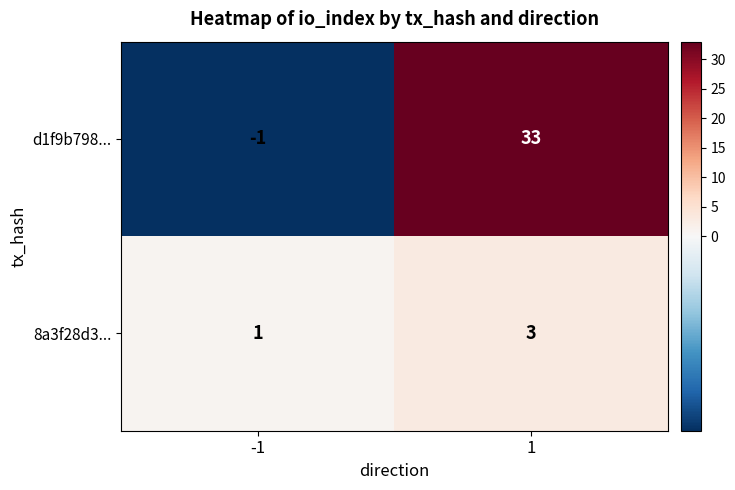

List the series in order of their overall mean, lowest first.

8a3f28d3..., d1f9b798...